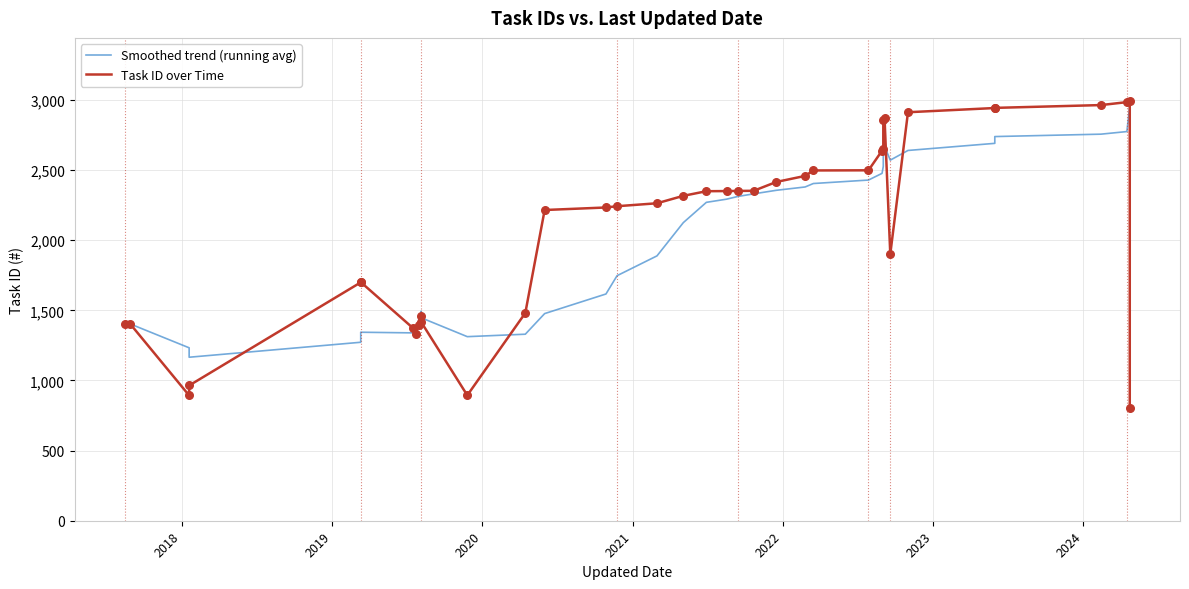

Which series reaches the minimum Y coordinate?

Task ID over Time